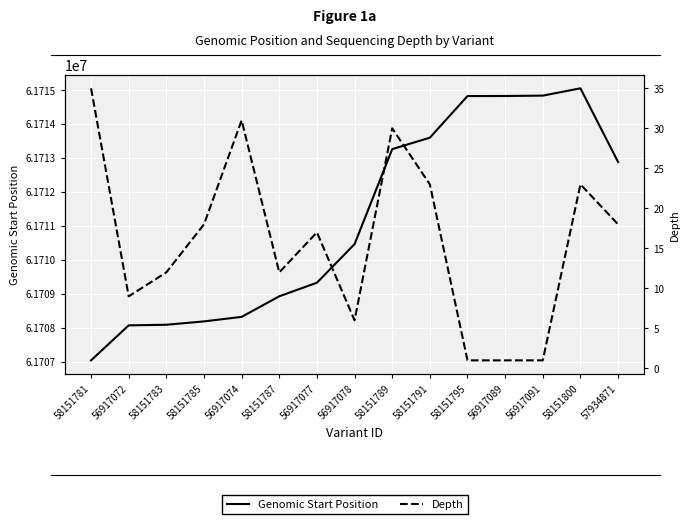

Where is Genomic Start Position nearest to the value 61711045?

56917078